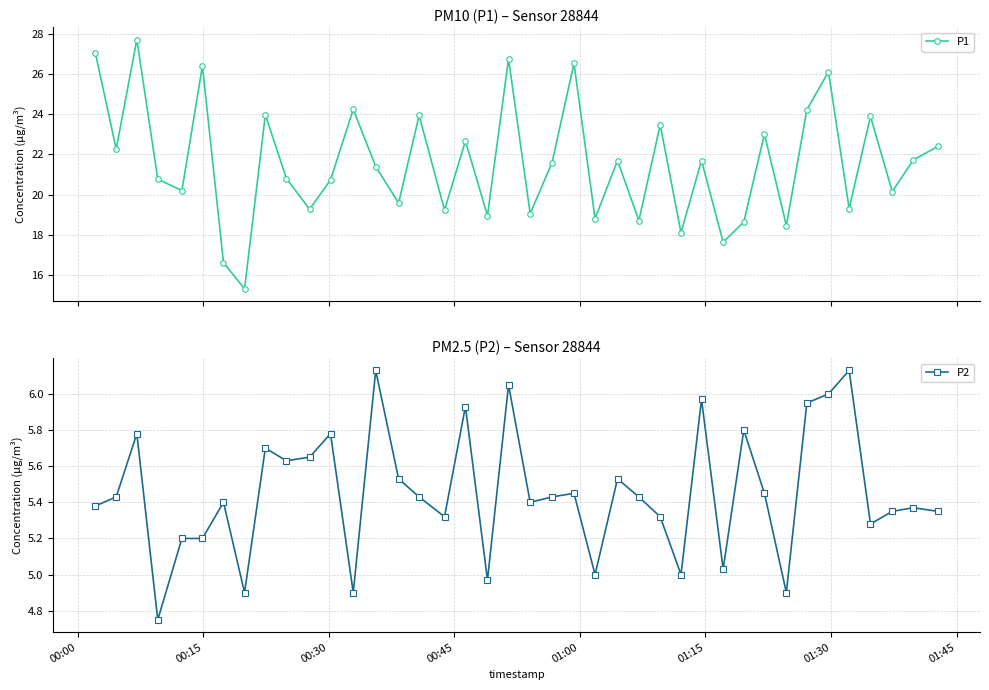

True or false: P2 has more than 0 points higher than both neighbors.

True